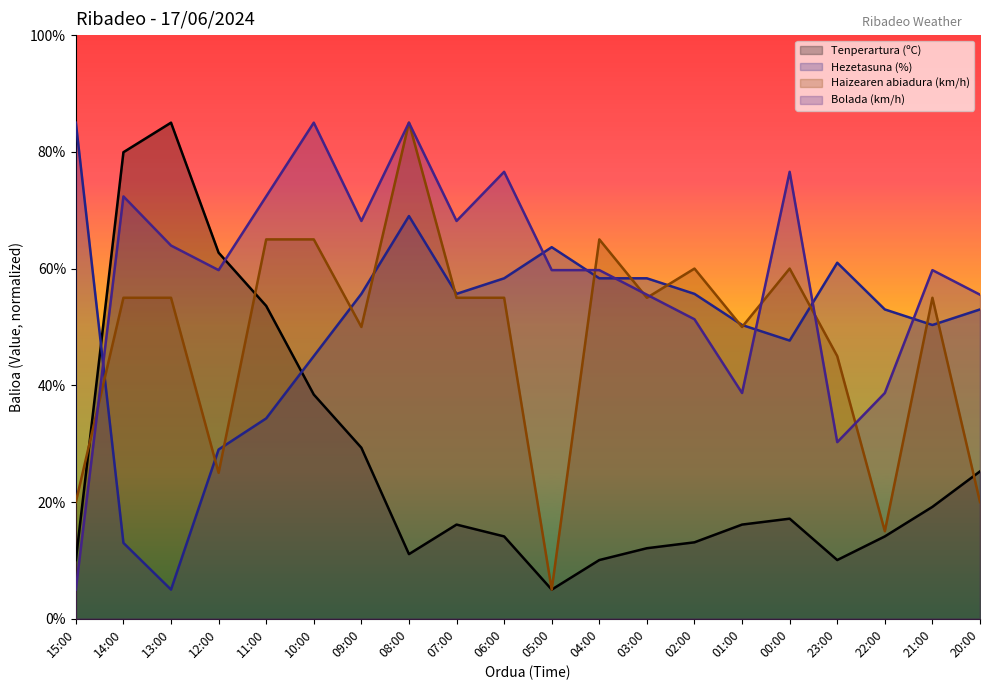

What is the approximate value of Hezetasuna (%) at 09:00?

55.7